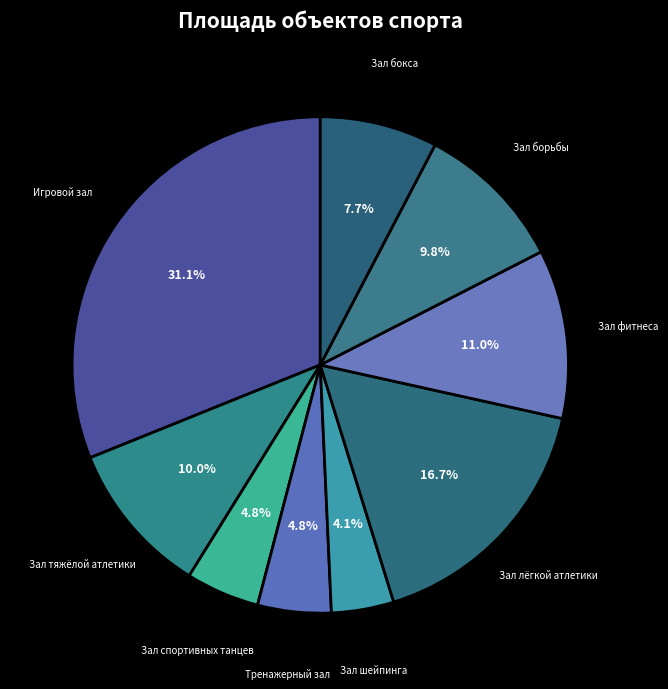

How many segments does this pie chart have?

9